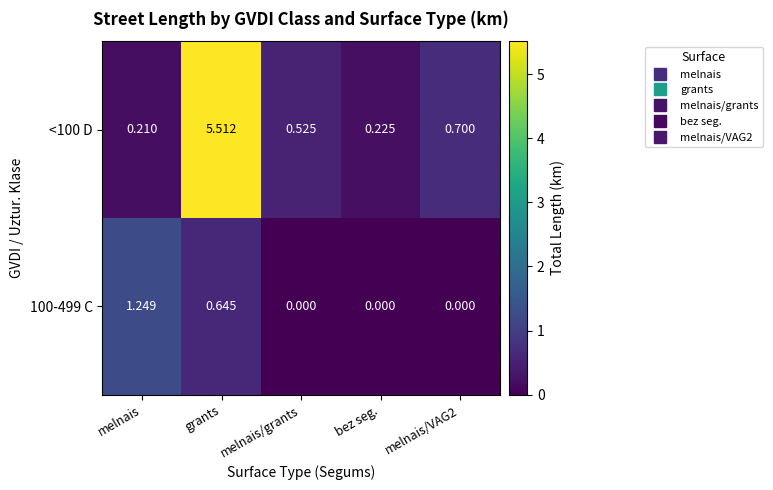

Which label corresponds to the largest value in the chart?

grants